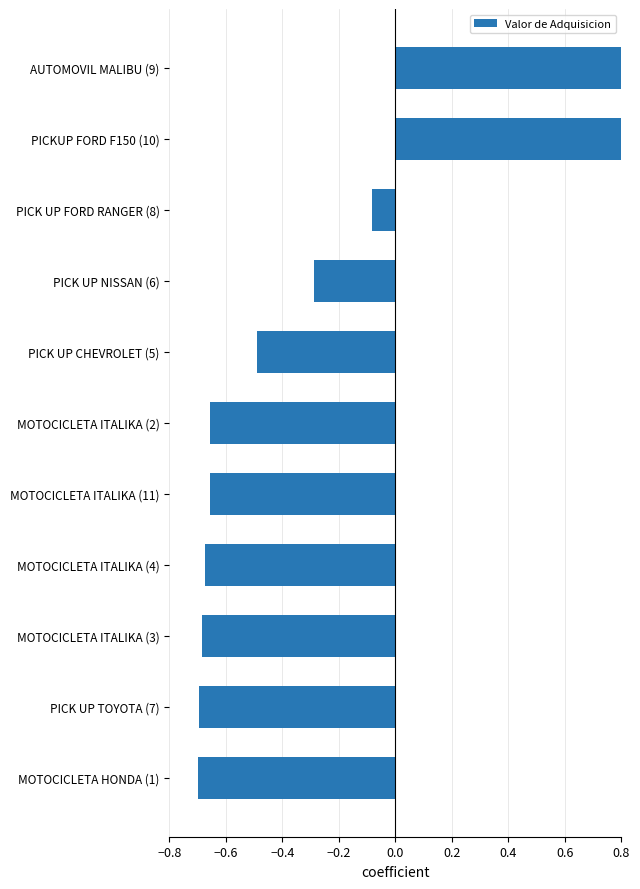

How many distinct data groups are displayed?

1